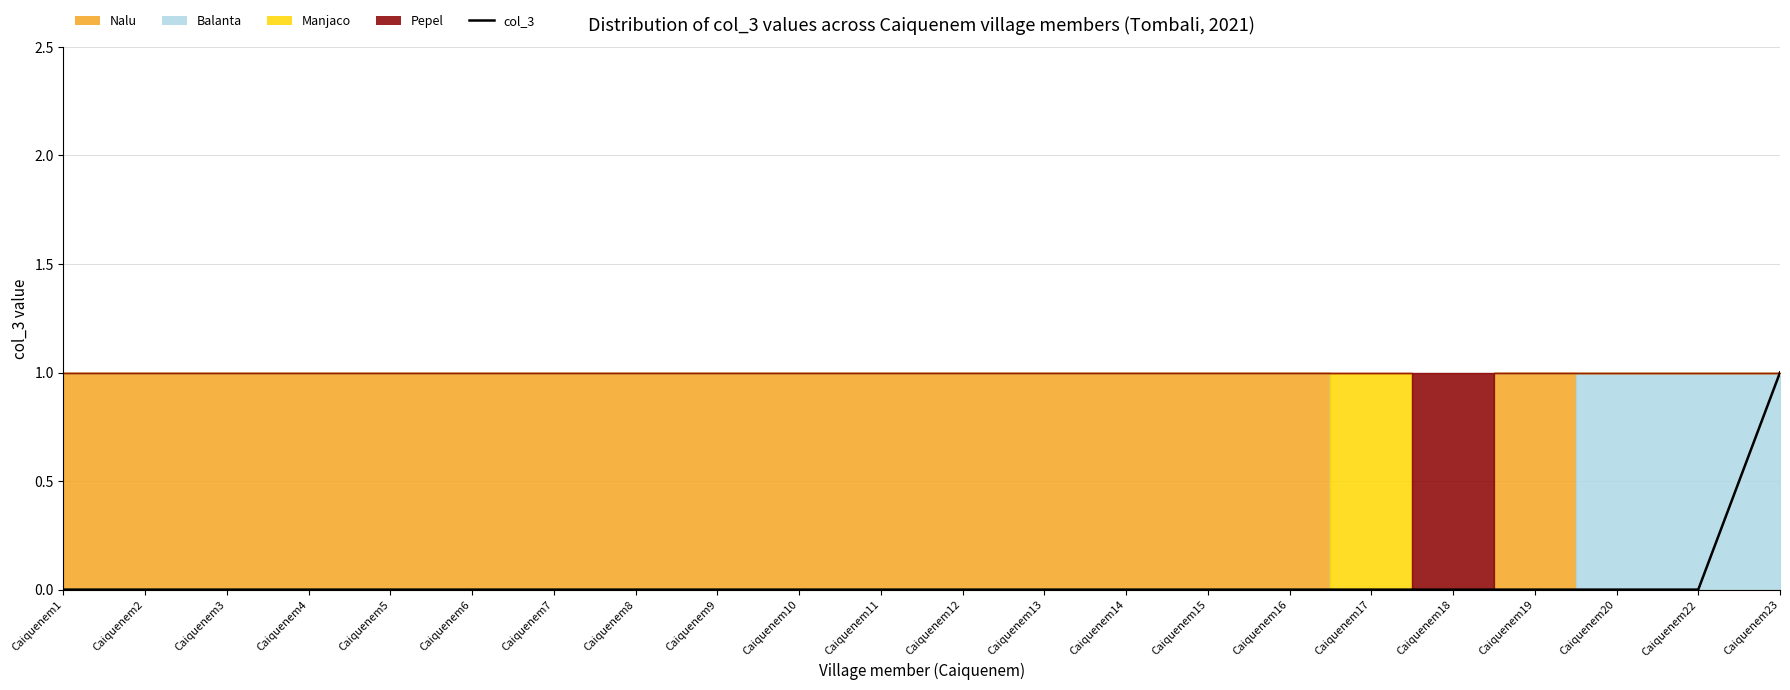

What is the sum of all values?

1